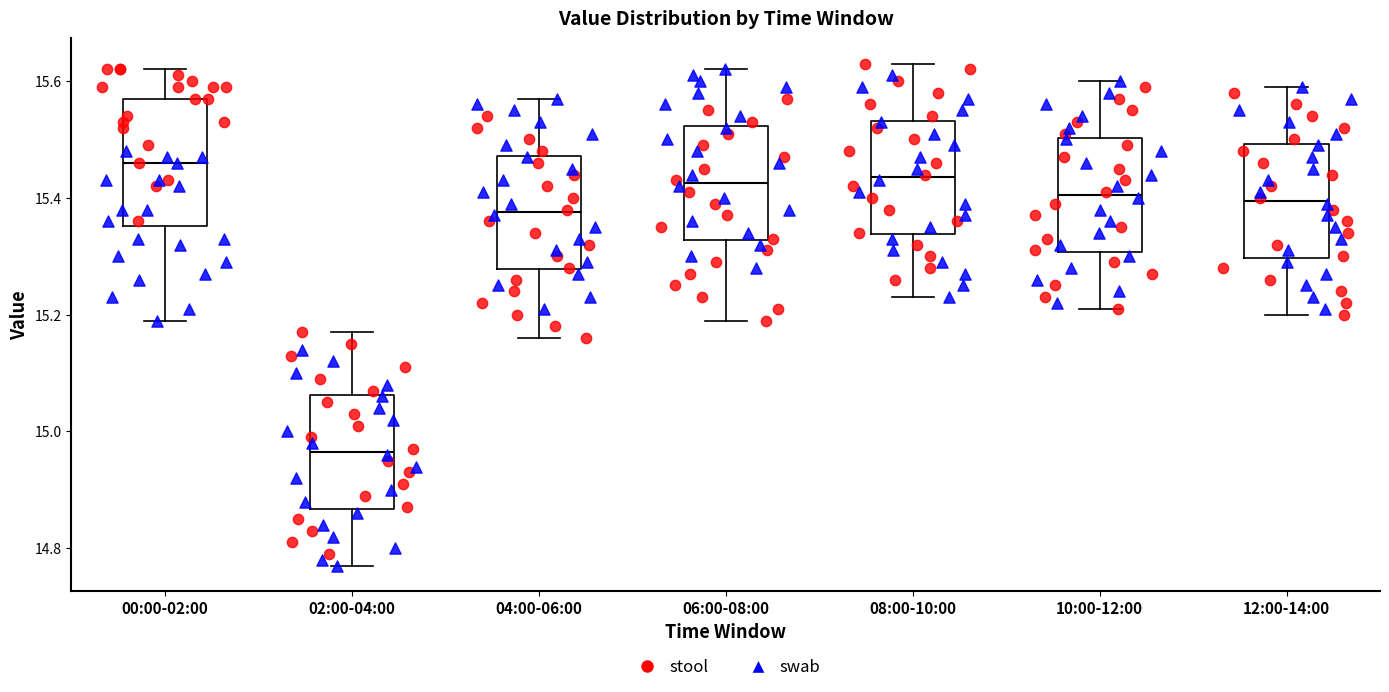

Reading left to right, read every box against the y-axis: the position of its median line, the range the box covers, and the ends of its whiskers. The values are not printed on the chart, so give them approximately, as read against the axis.

00:00-02:00: median 15.46, box 15.36 to 15.58, whiskers 15.20 to 15.62
02:00-04:00: median 14.96, box 14.86 to 15.06, whiskers 14.78 to 15.18
04:00-06:00: median 15.38, box 15.28 to 15.48, whiskers 15.16 to 15.58
06:00-08:00: median 15.42, box 15.32 to 15.52, whiskers 15.20 to 15.62
08:00-10:00: median 15.44, box 15.34 to 15.54, whiskers 15.24 to 15.64
10:00-12:00: median 15.40, box 15.30 to 15.50, whiskers 15.22 to 15.60
12:00-14:00: median 15.40, box 15.30 to 15.50, whiskers 15.20 to 15.60